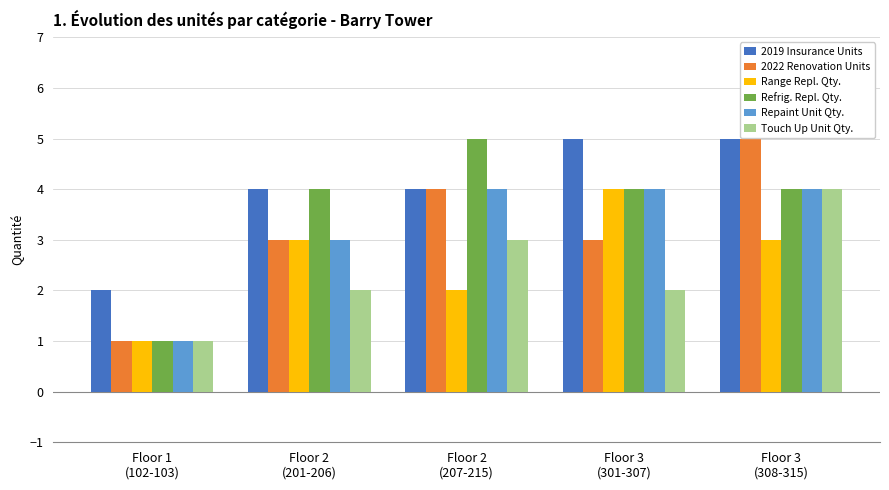

What is the highest value of the Touch Up Unit Qty. series?

4